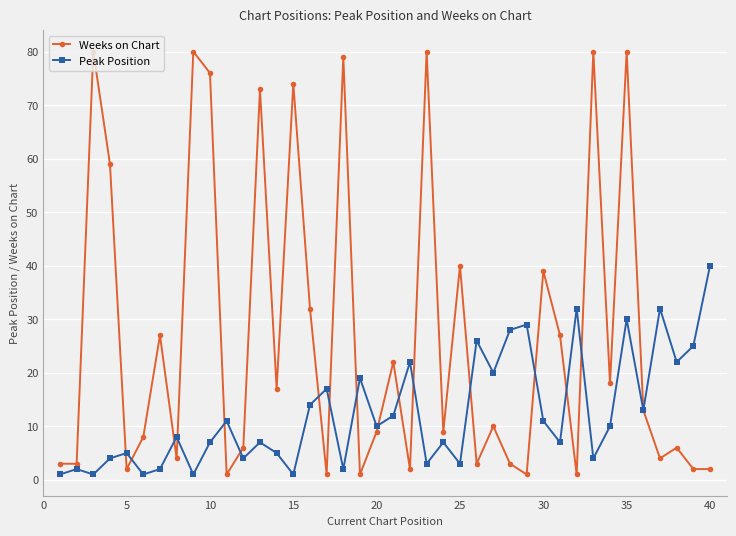

Which series has the largest total across all categories?

Weeks on Chart